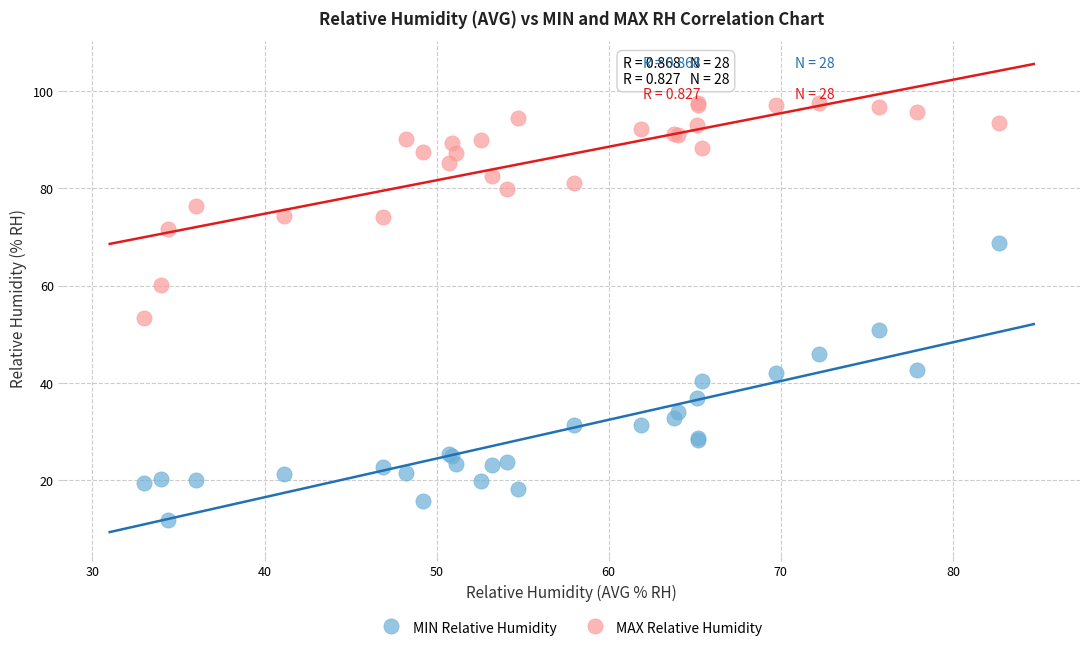

Which series reaches the minimum Y coordinate?

MIN Relative Humidity